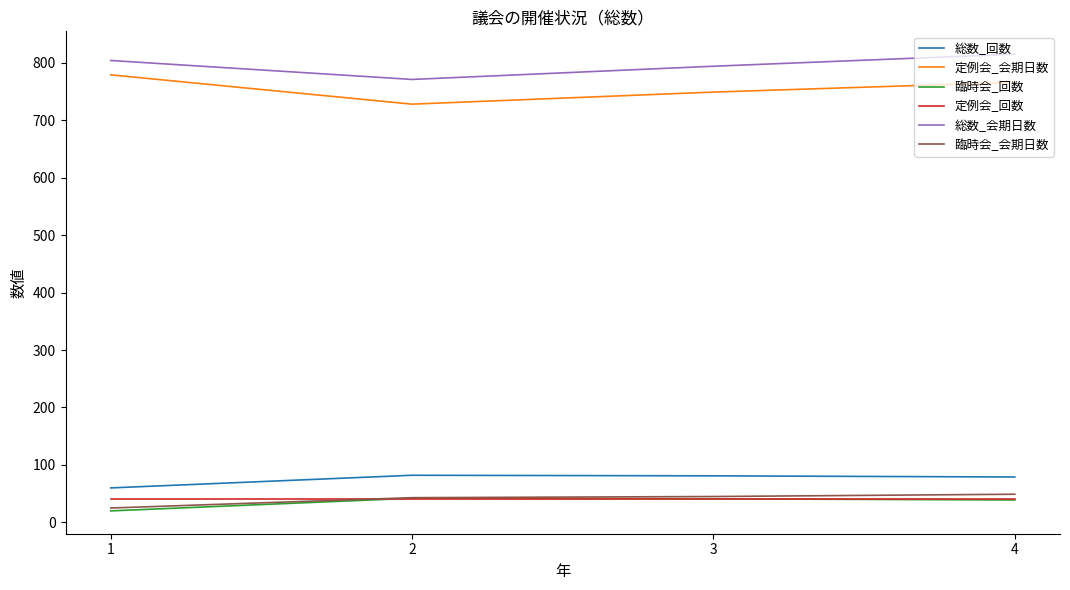

The value of 総数_会期日数 at 2 is 405. True or false?

False